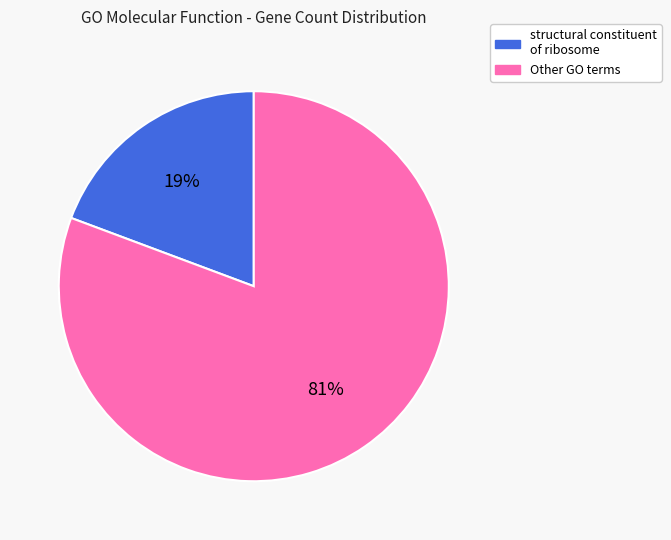

To the nearest percent, what percentage of the pie is Other GO terms?

81%